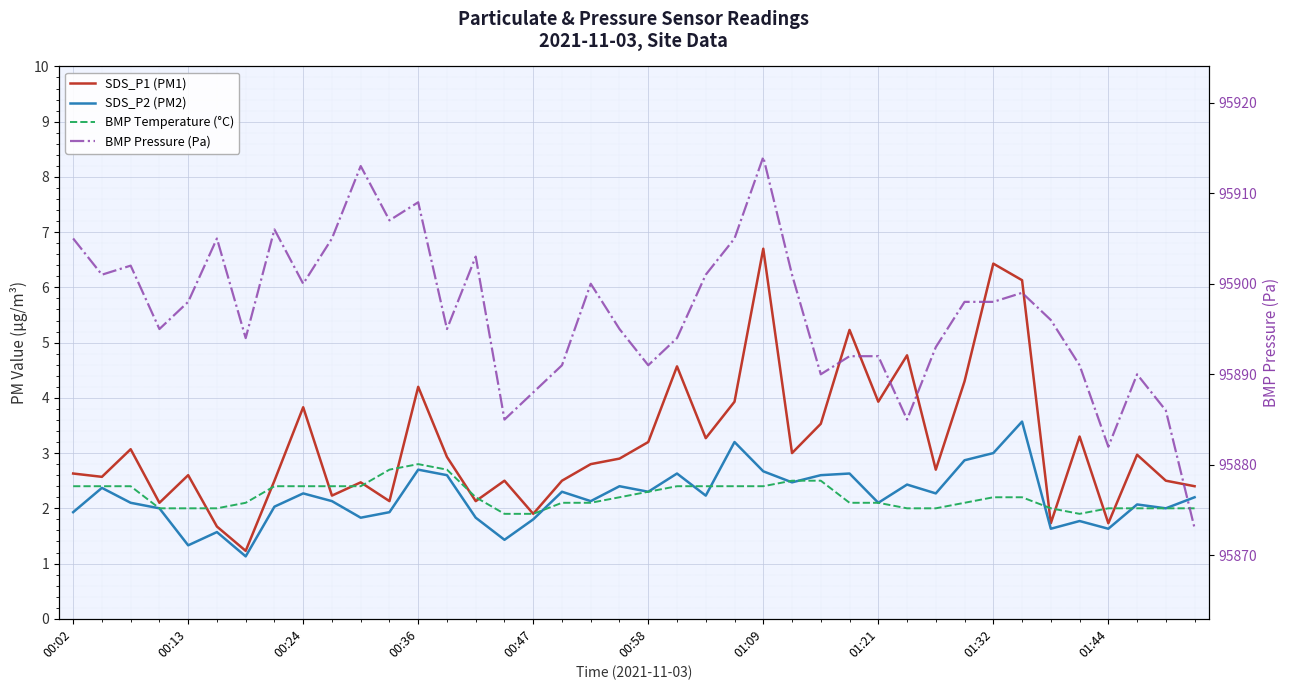

Where is BMP Pressure (Pa) nearest to the value 95893?

30